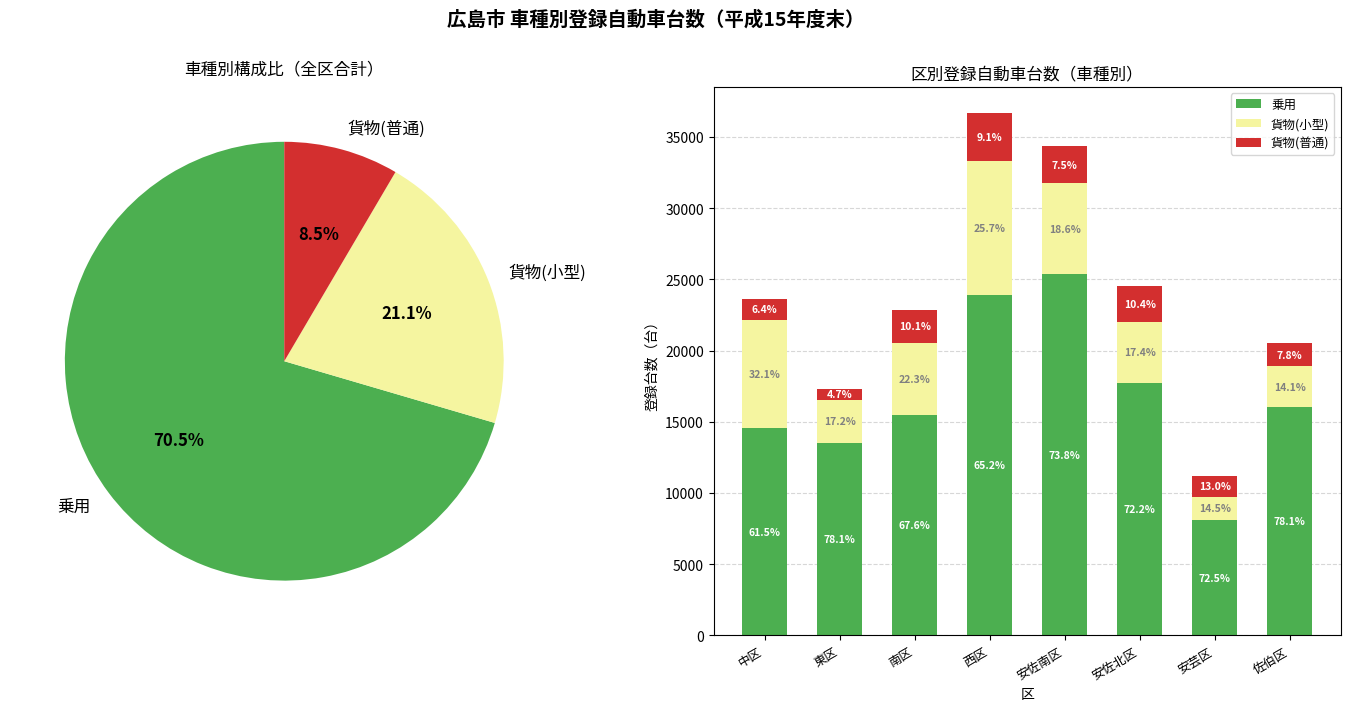

Does the chart contain stacked bars?

No